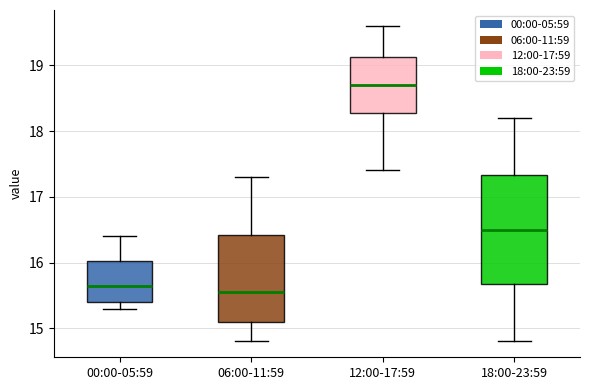

Reading left to right, read every box against the y-axis: the position of its median line, the range the box covers, and the ends of its whiskers. The values are not printed on the chart, so give them approximately, as read against the axis.

00:00-05:59: median 15.7, box 15.4 to 16.0, whiskers 15.3 to 16.4
06:00-11:59: median 15.6, box 15.1 to 16.4, whiskers 14.8 to 17.3
12:00-17:59: median 18.7, box 18.3 to 19.1, whiskers 17.4 to 19.6
18:00-23:59: median 16.5, box 15.7 to 17.3, whiskers 14.8 to 18.2